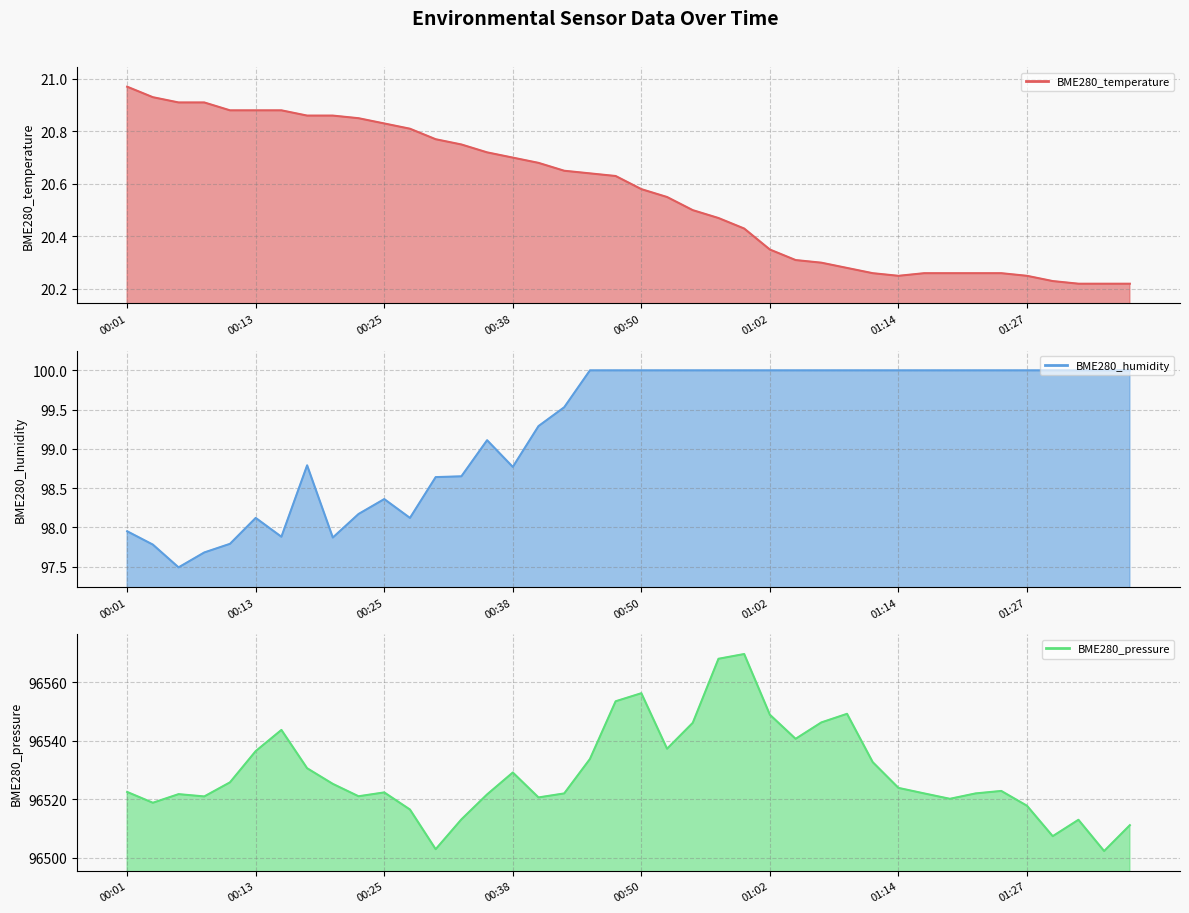

The value of BME280_humidity line at 00:01 is 98.0. True or false?

True